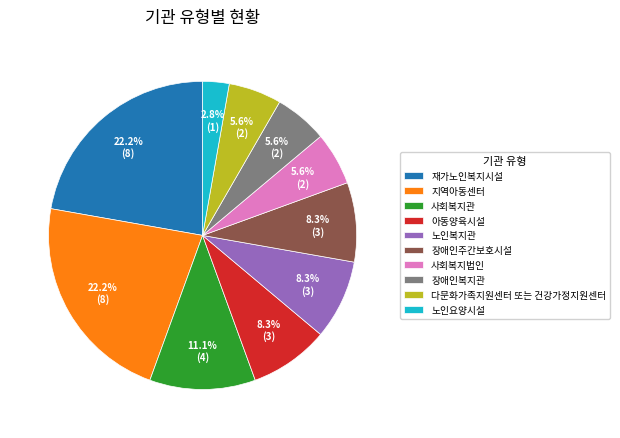

What is the total percentage of 노인요양시설 and 사회복지관?

13.9%